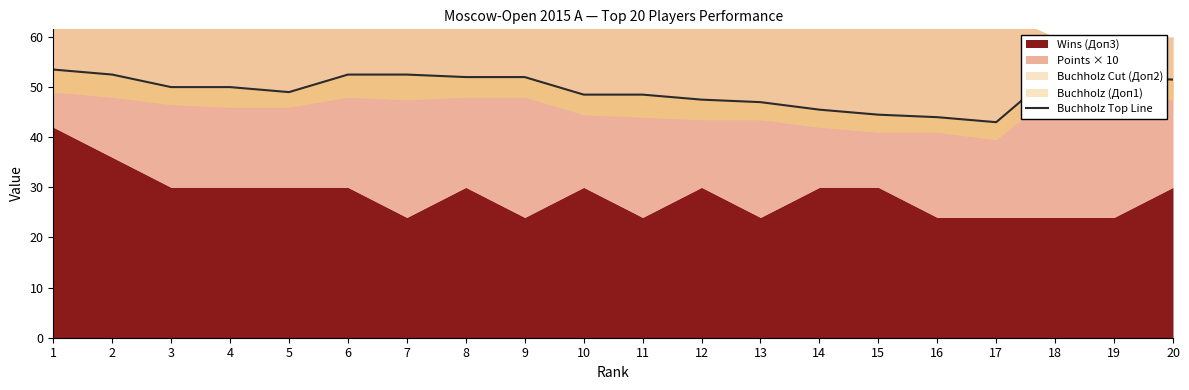

Count the number of values greater than 50.

9